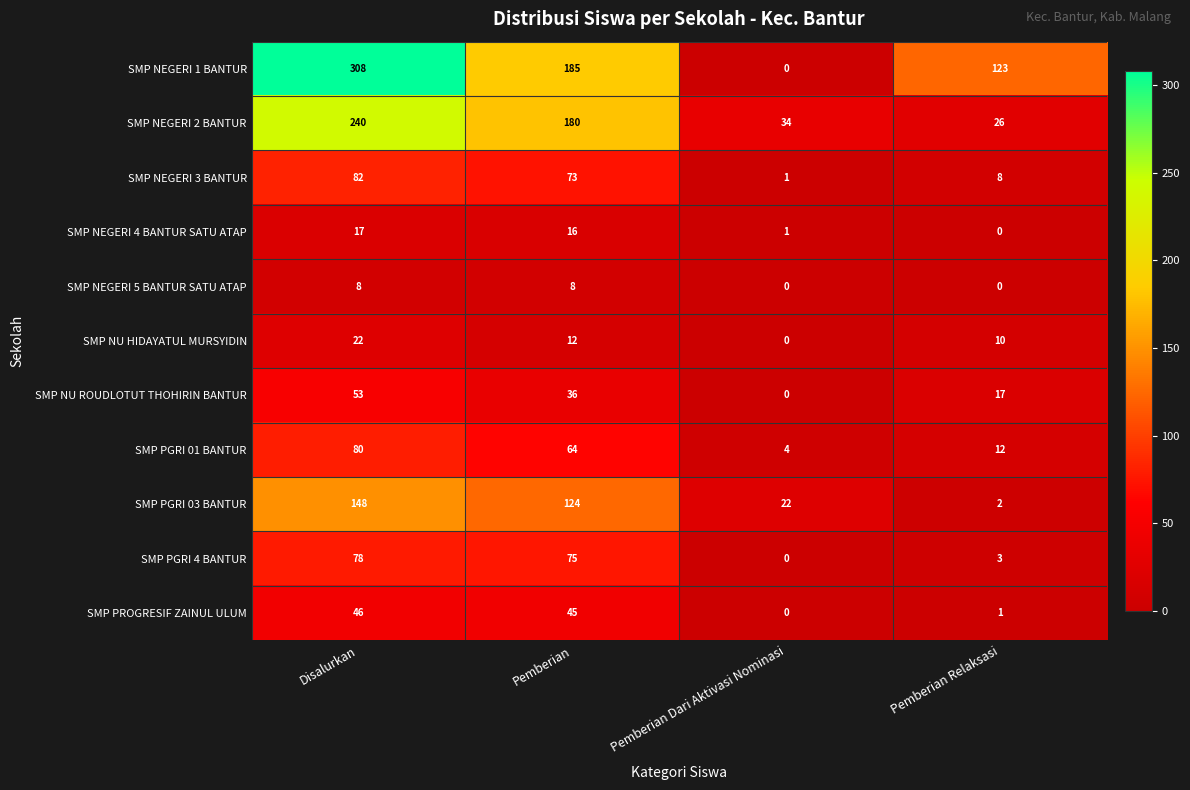

What is the difference between the maximum and minimum values in the SMP NEGERI 2 BANTUR series?

214